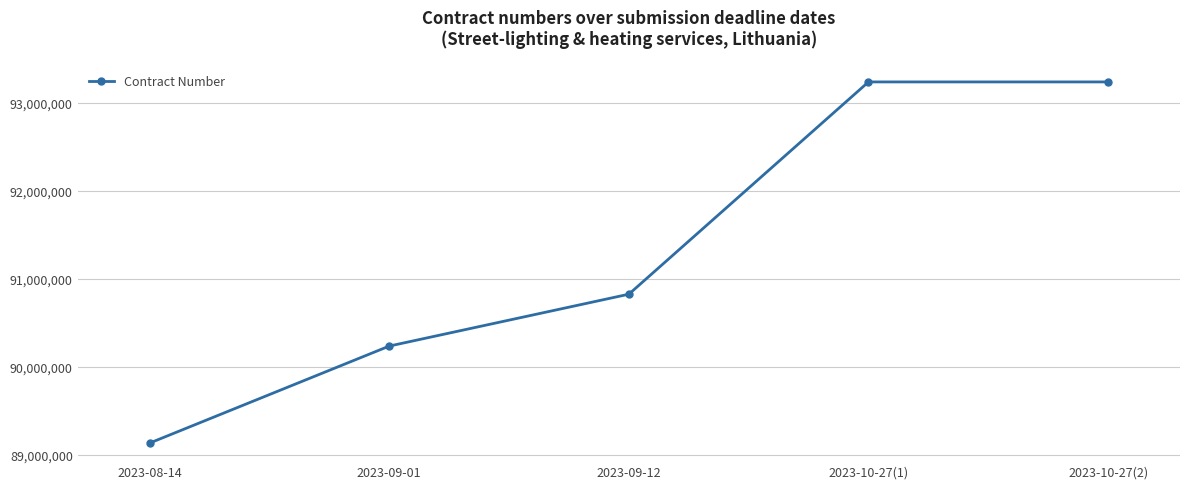

How many values are below 90828725?

2